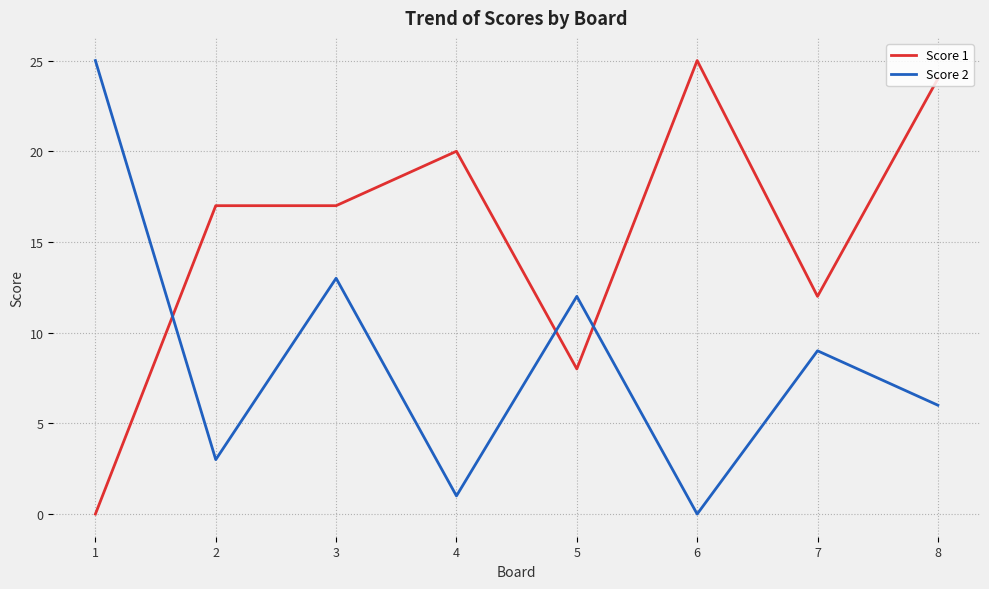

What is the maximum value for Score 1?

25